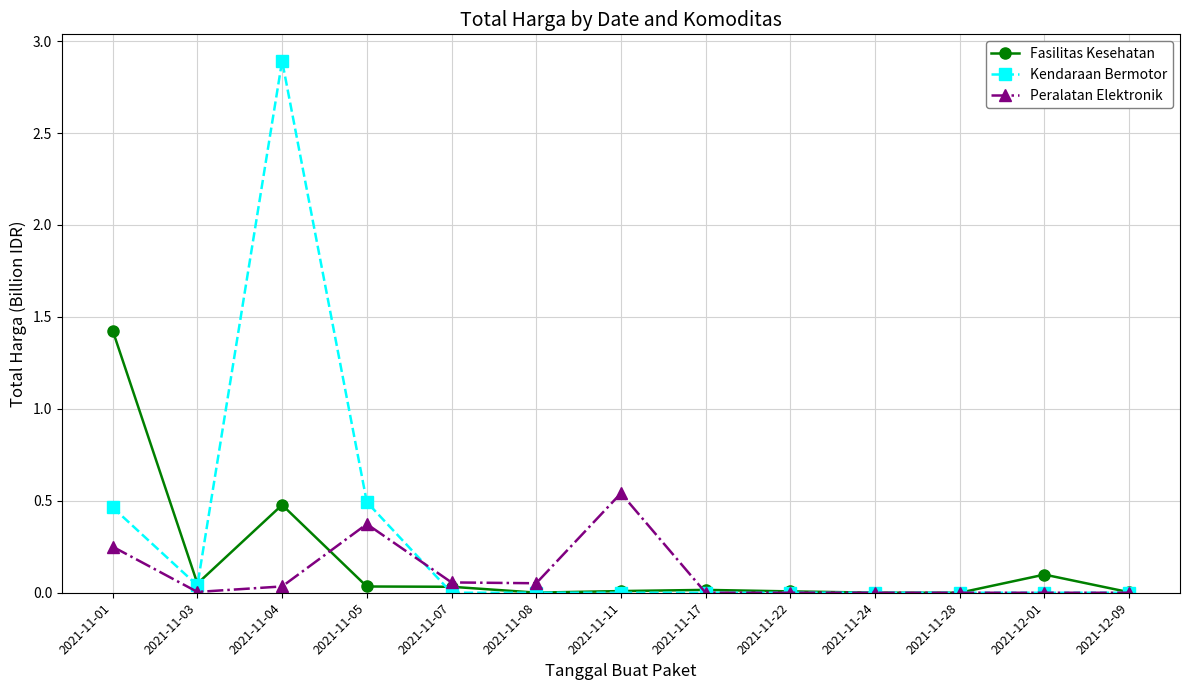

Is it true that Fasilitas Kesehatan equals 1.4 at 2021-11-01?

True